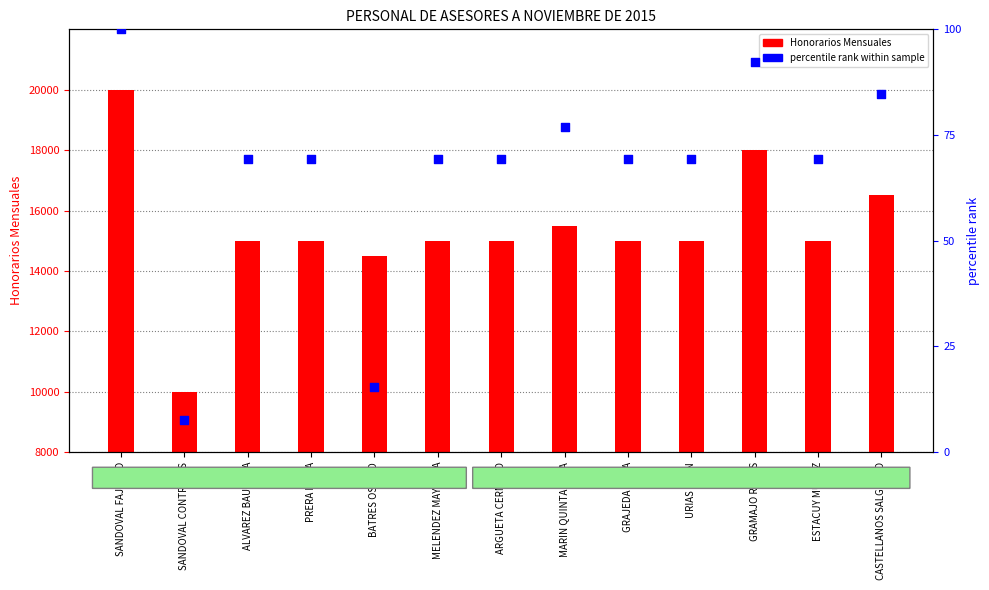

Which series reaches the minimum Y coordinate?

percentile rank within sample